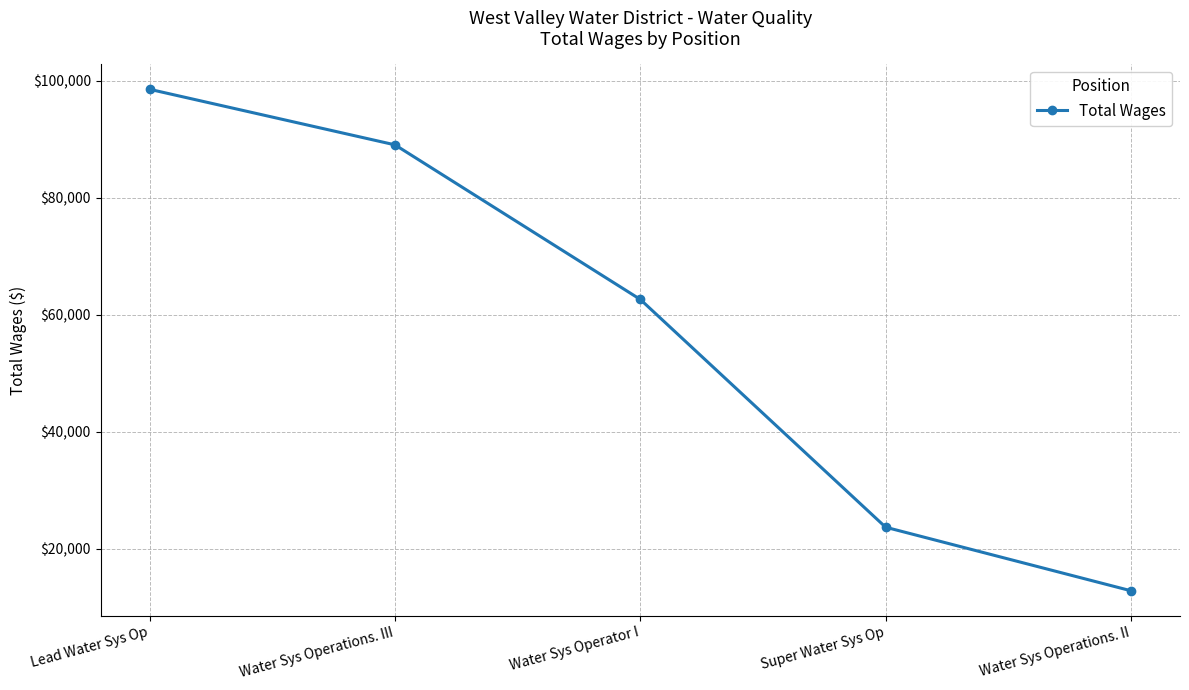

How many data points are less than 62620?

2